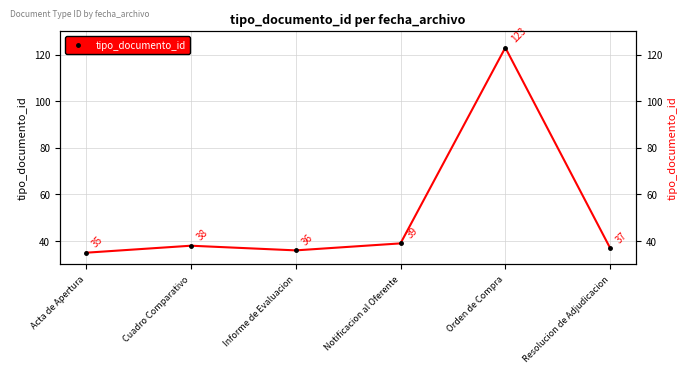

What is the change in value from Cuadro Comparativo to Orden de Compra?

+85